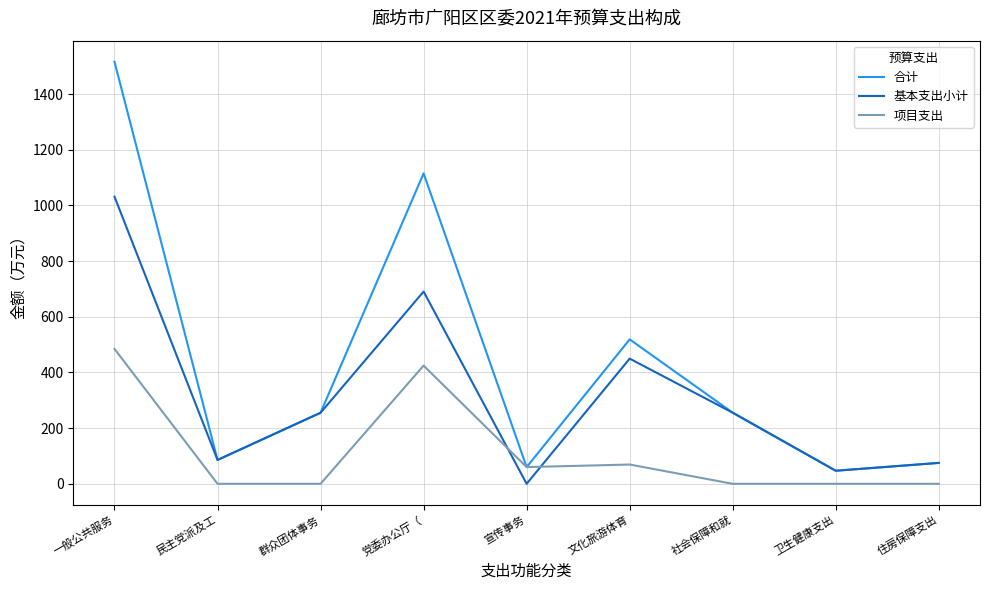

List the series in order of their peak value, highest first.

合计, 基本支出小计, 项目支出